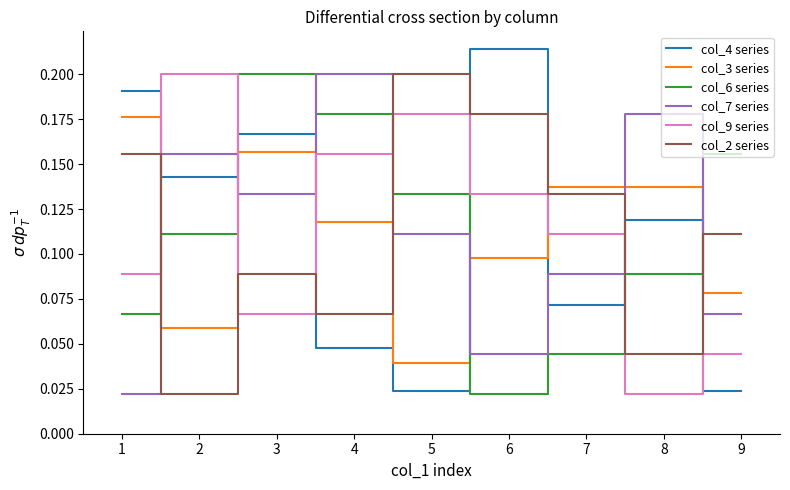

What is the total value across all series at 4?

0.8